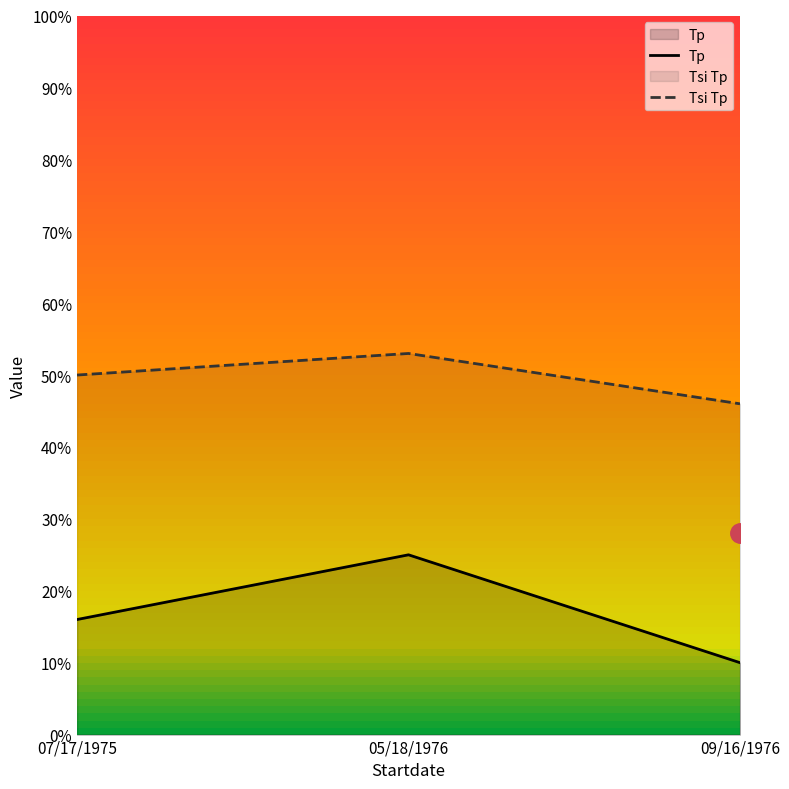

What is the total value across all series at 07/17/1975?

66